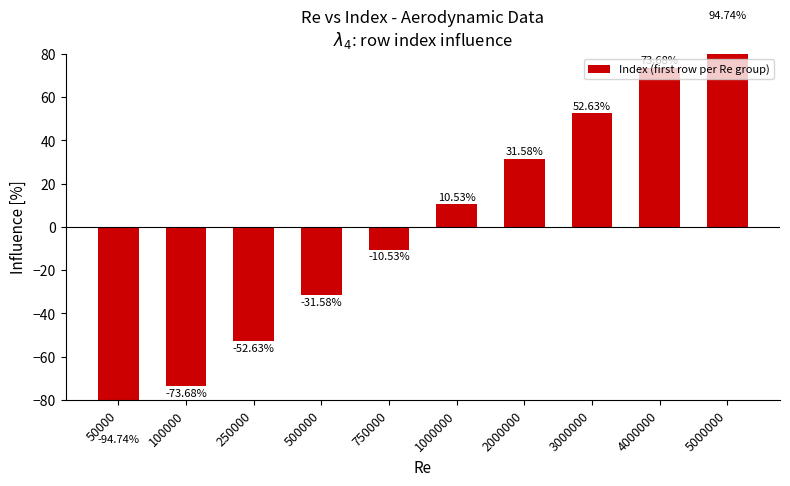

What is the approximate value at 750000?

-10.5